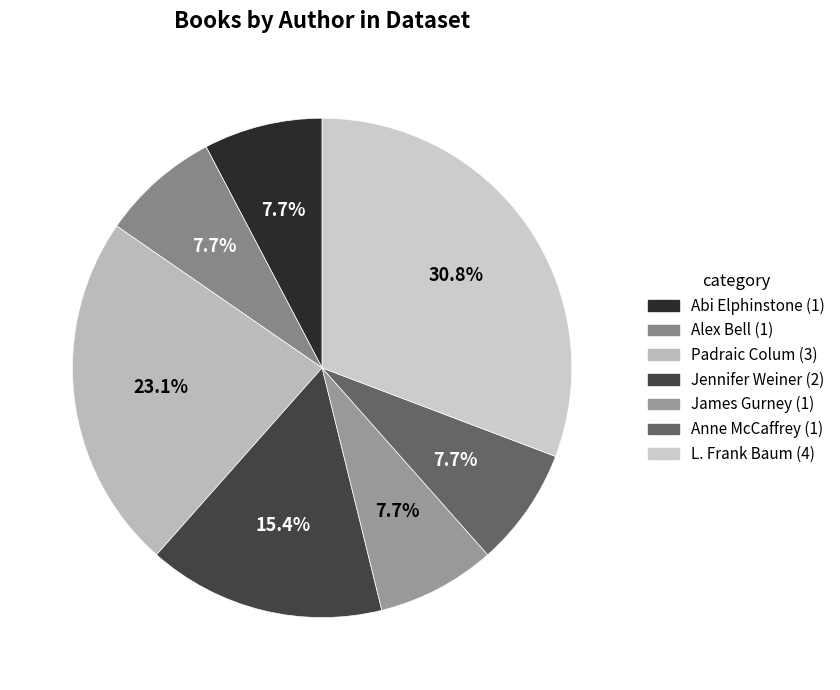

How many slices are in this pie chart?

7